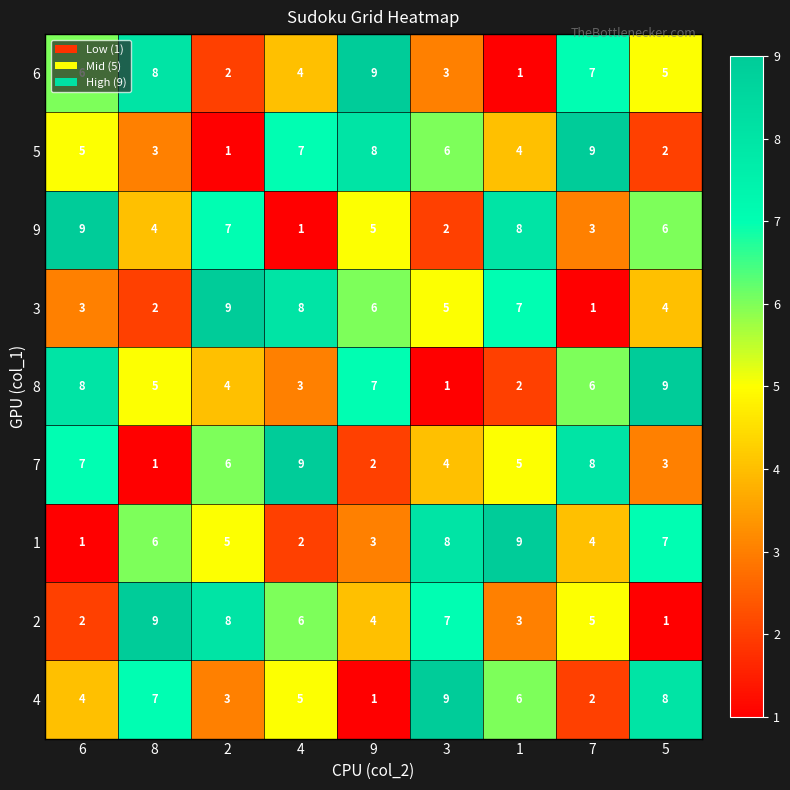

Read the 4 value at 4.

5